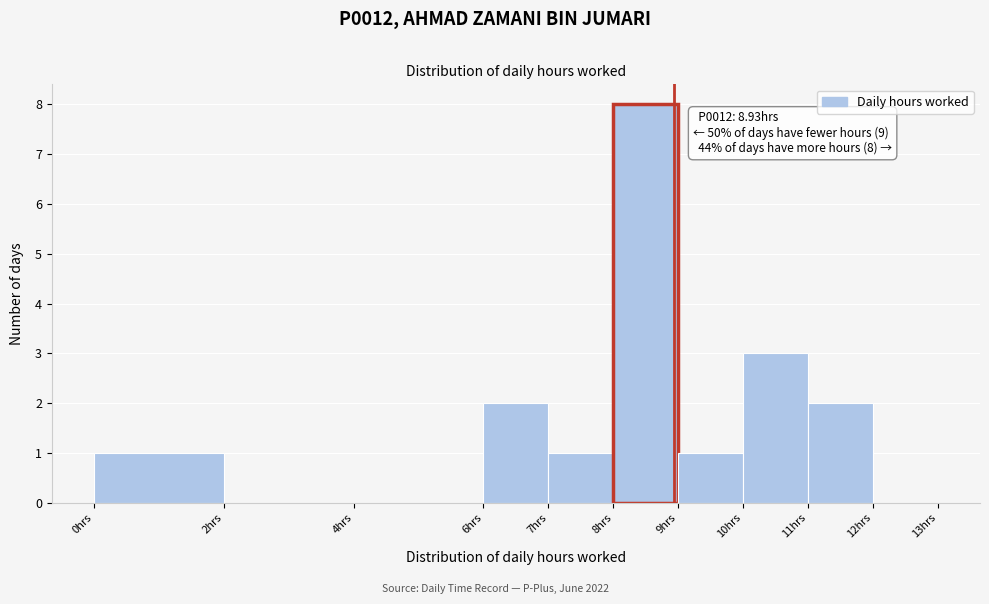

Over which range of the x-axis is the bar tallest?

8 to 9